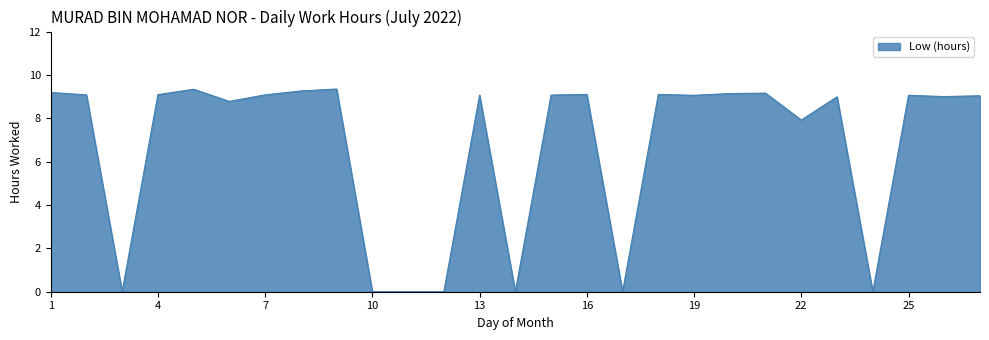

Reading right to left, list all the values displayed in this chart.

9.0	9.0	9.1	0.0	9.0	7.9	9.2	9.1	9.1	9.1	0.0	9.1	9.1	0.0	9.1	0.0	0.0	0.0	9.3	9.3	9.1	8.8	9.3	9.1	0.0	9.1	9.2